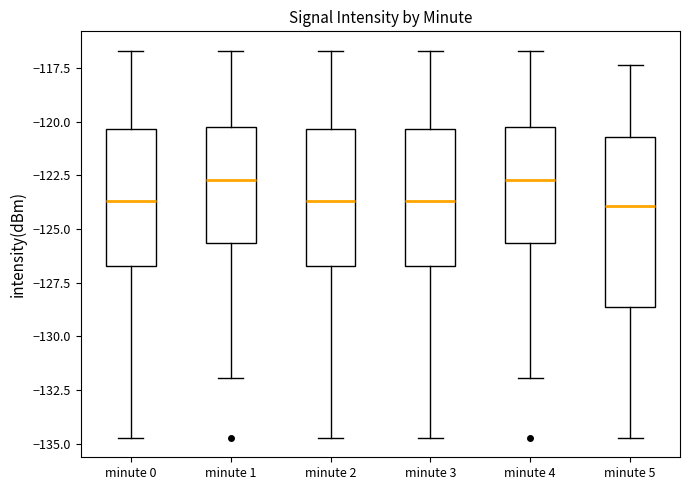

Where is the lower edge of the box for minute 5 on the y-axis? The values are not printed on the chart, so give them approximately, as read against the axis.

-128.5